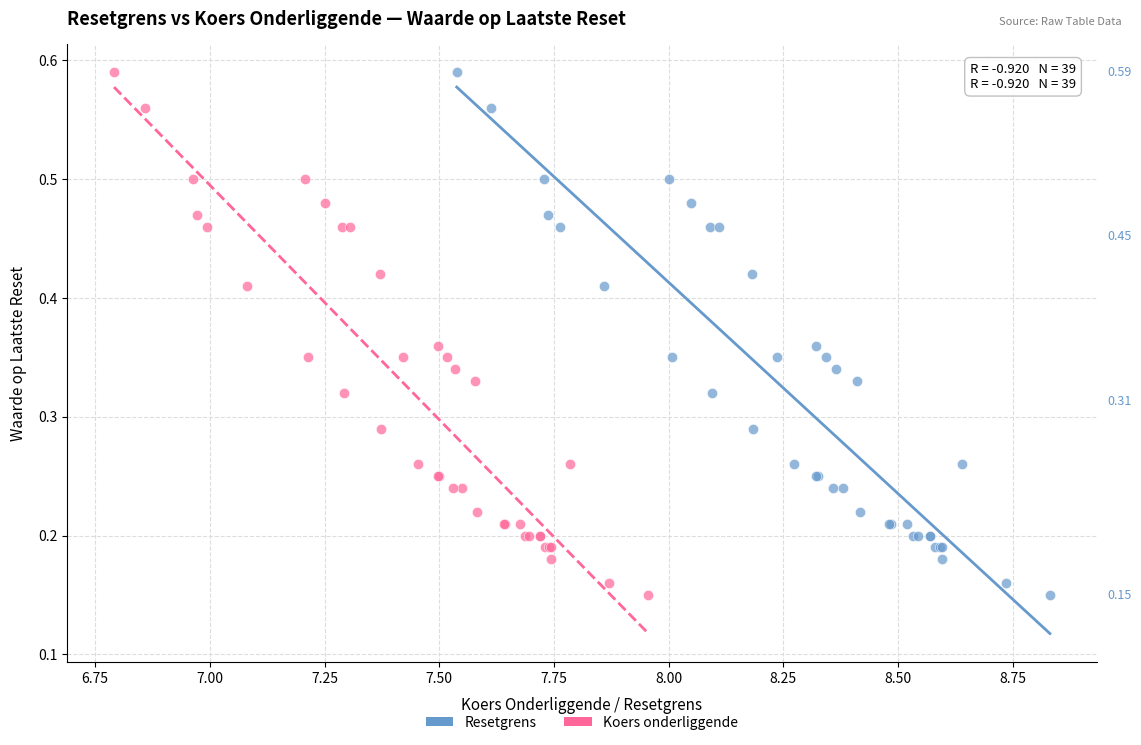

What are all the series names shown in the legend?

Resetgrens, Koers onderliggende